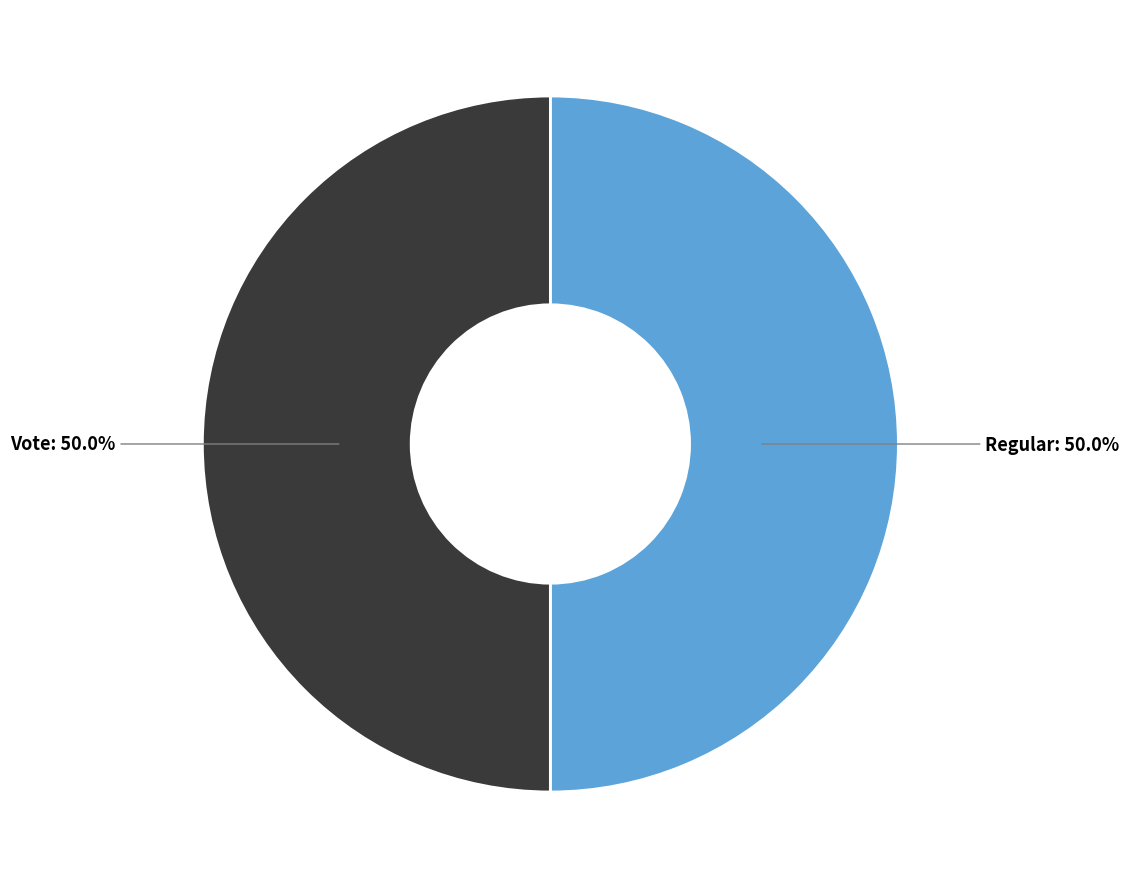

What percentage is the Vote slice, to the nearest percent?

50%